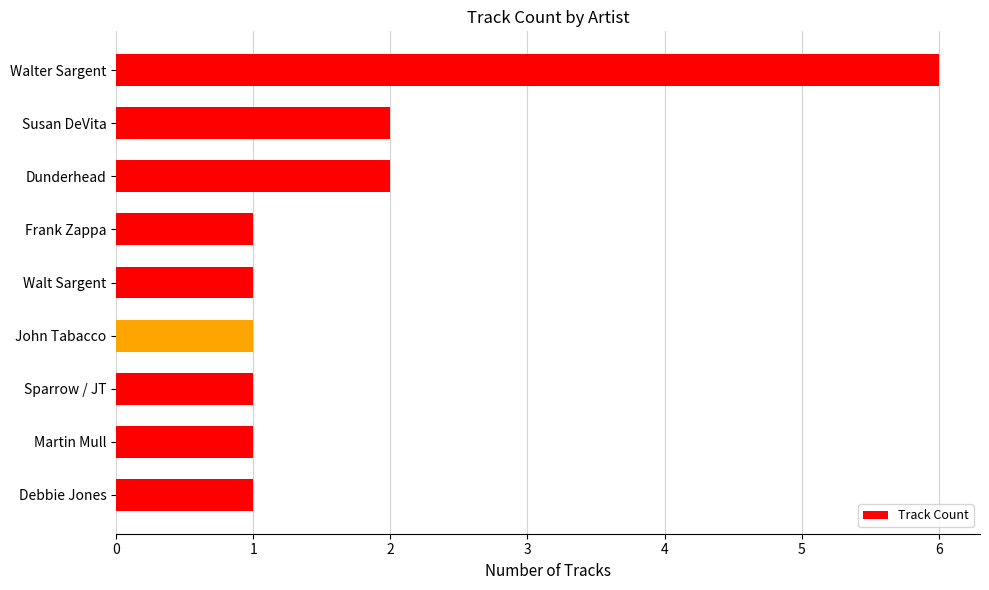

What is the maximum value shown in the chart?

6